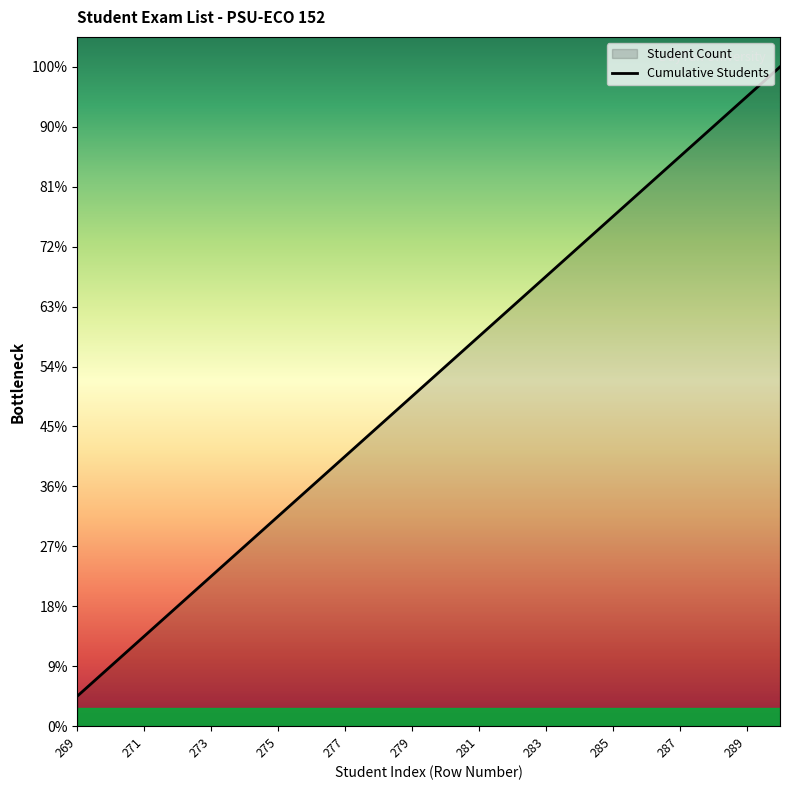

What is the difference between the maximum and minimum values?

21